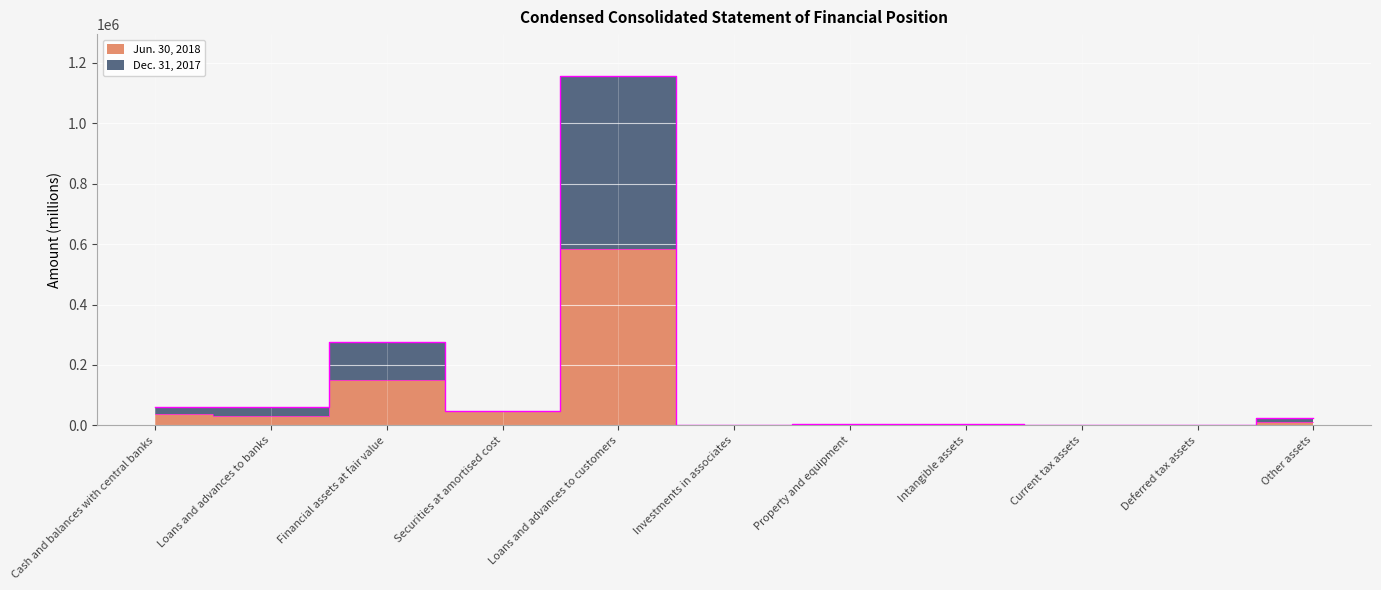

At Intangible assets, list the series in order from smallest to largest.

Jun. 30, 2018, Dec. 31, 2017